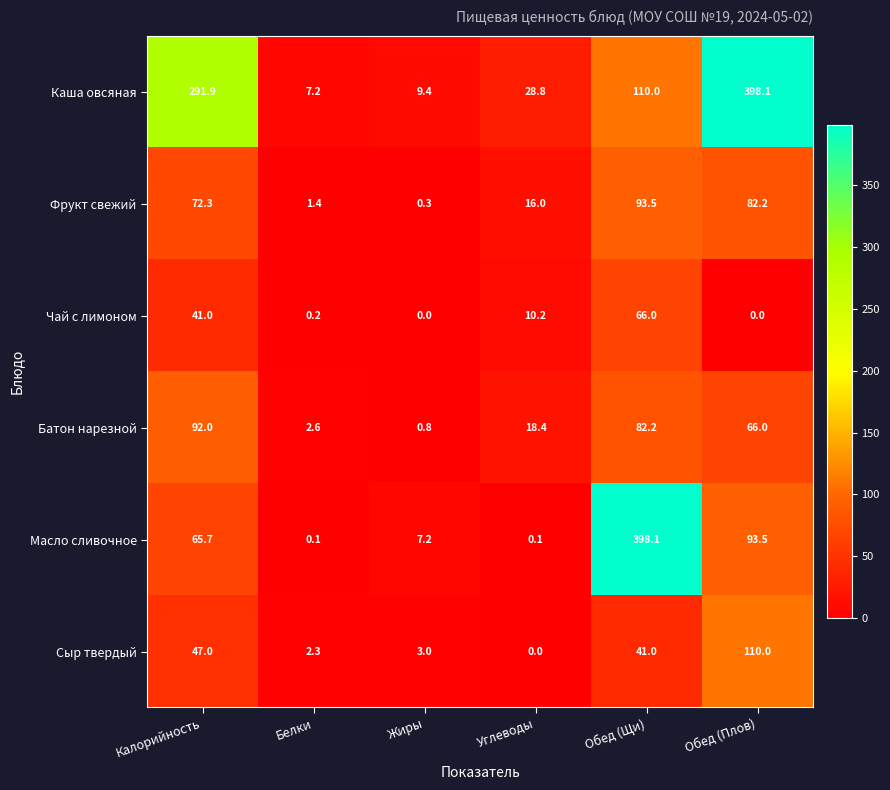

The value of Батон нарезной at Обед (Плов) is 66.0. True or false?

True